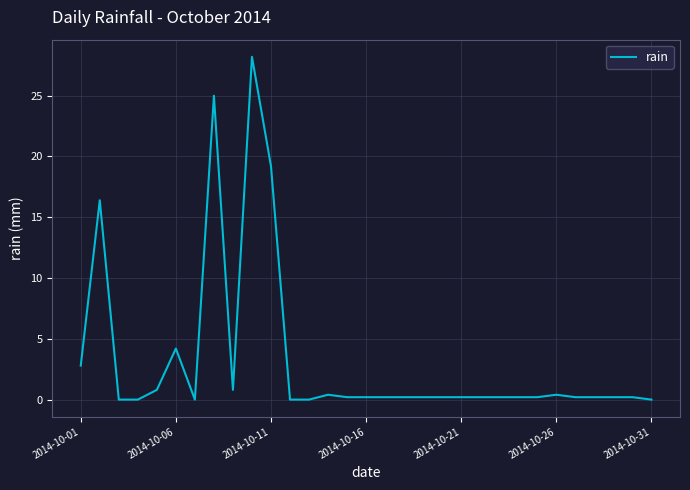

What is the difference between the maximum and minimum values?

28.2